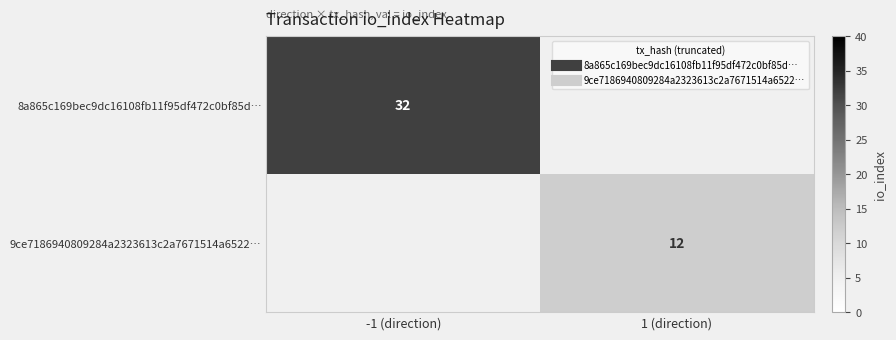

Which category has the highest value in the 8a865c169bec9dc16108fb11f95df472c0bf85d… series?

-1 (direction)